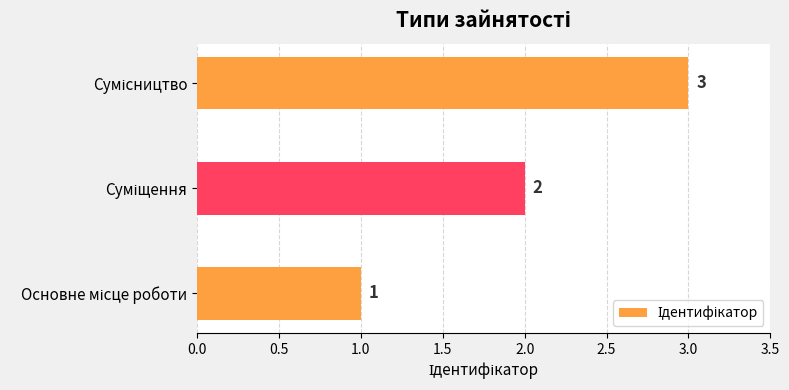

What is the sum of all values?

6